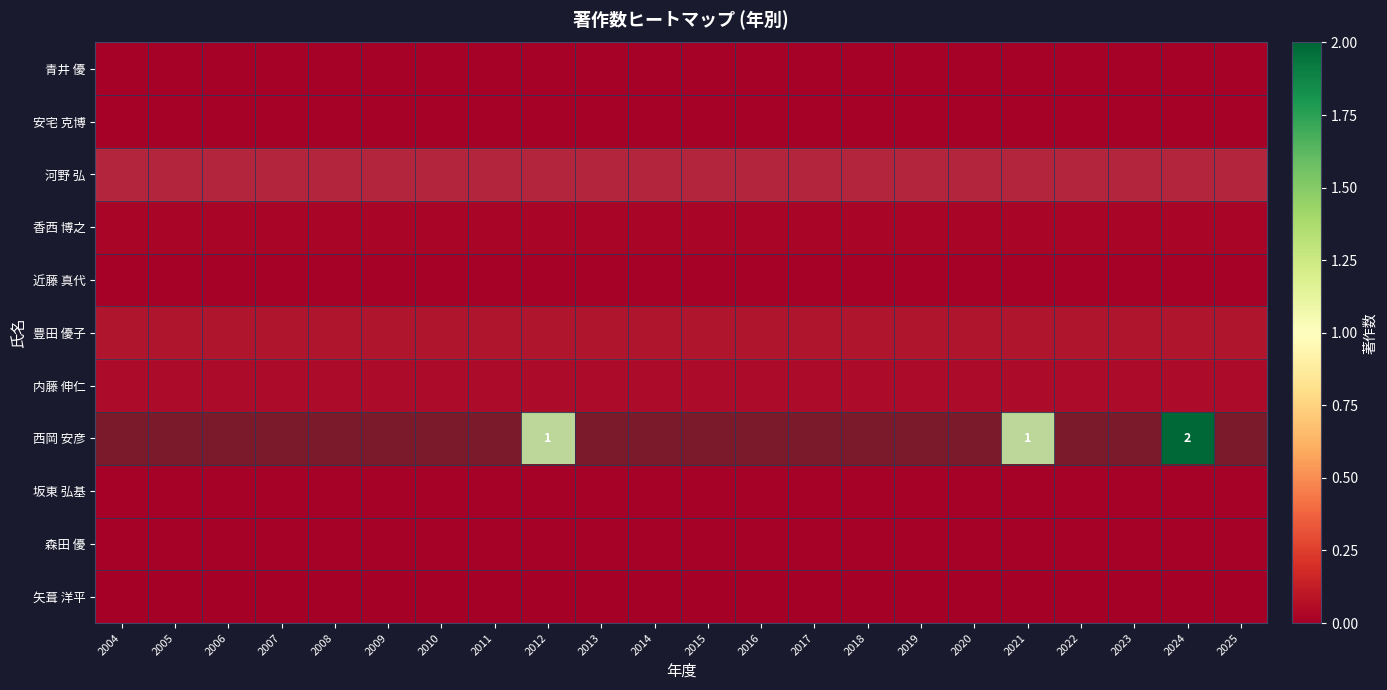

List the labels in order of 矢葺 洋平 value, largest first.

2004, 2005, 2006, 2007, 2008, 2009, 2010, 2011, 2012, 2013, 2014, 2015, 2016, 2017, 2018, 2019, 2020, 2021, 2022, 2023, 2024, 2025